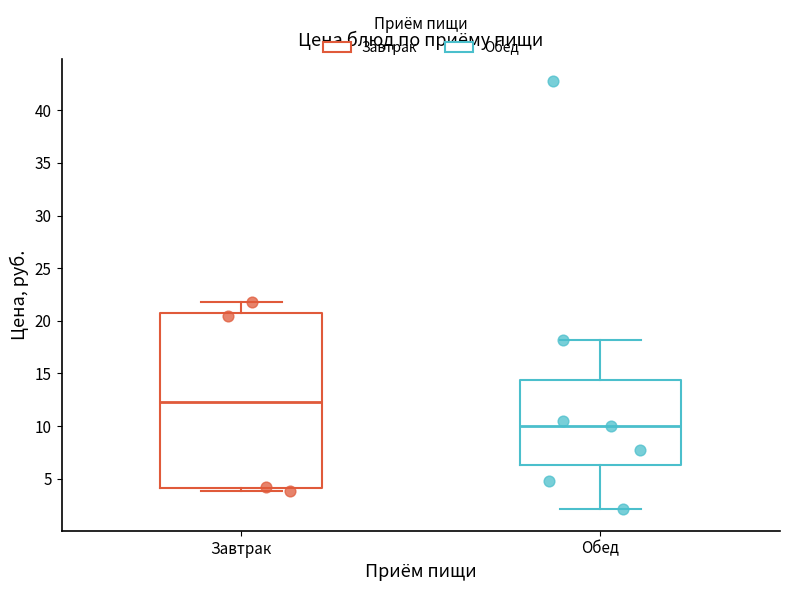

Where does the upper whisker of the box for Завтрак end on the y-axis? The values are not printed on the chart, so give them approximately, as read against the axis.

22.0